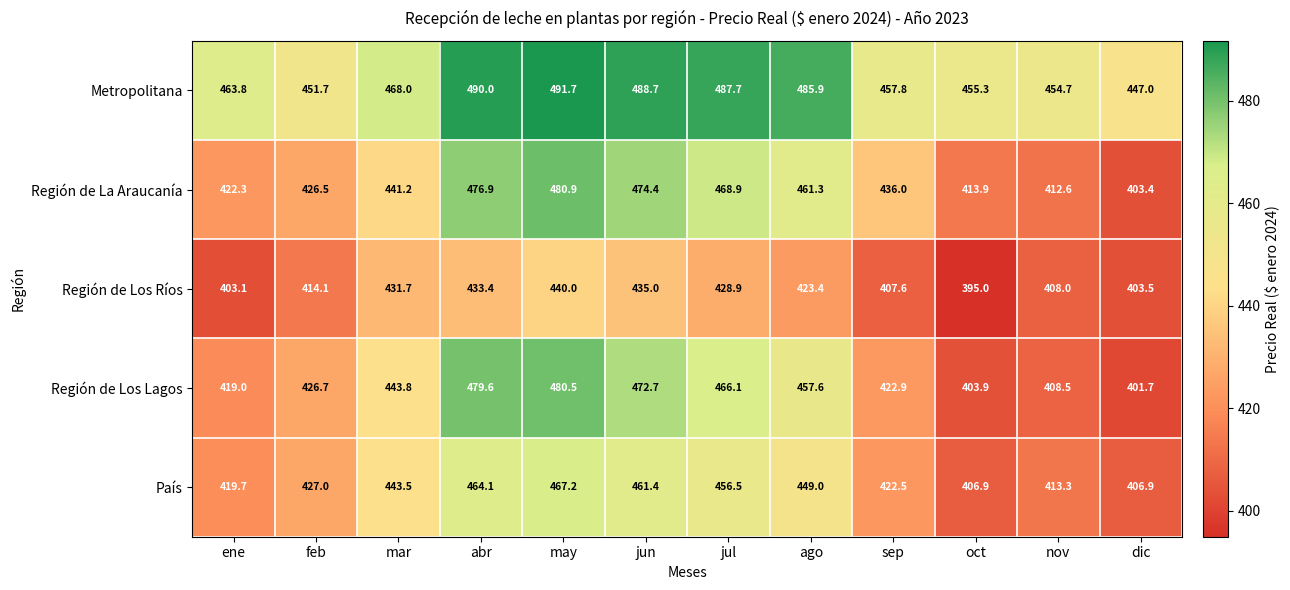

What is the difference between the highest and lowest values at jun?

53.7